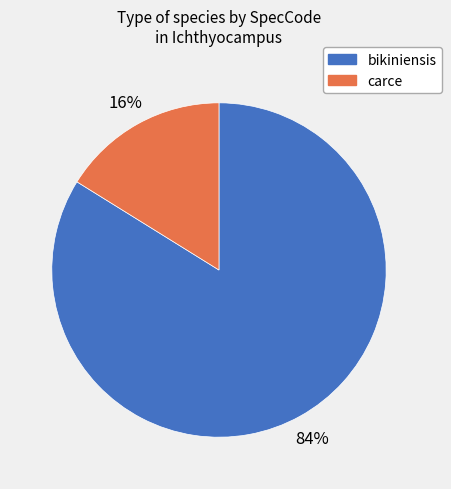

Is carce the majority of the pie?

No